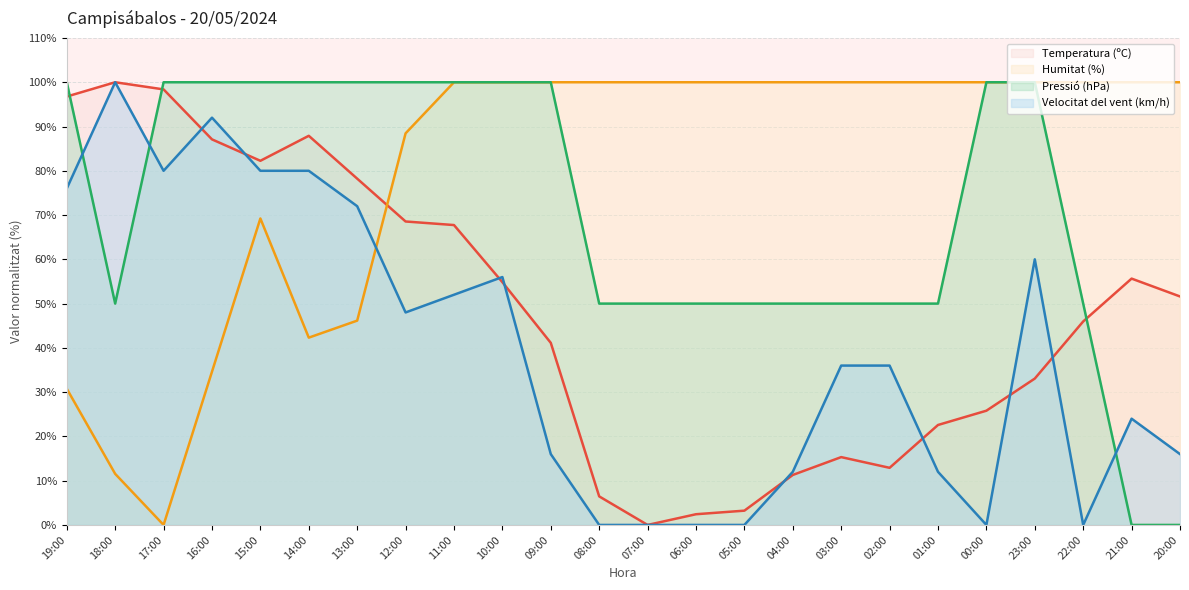

What is the greatest value displayed?

100.0